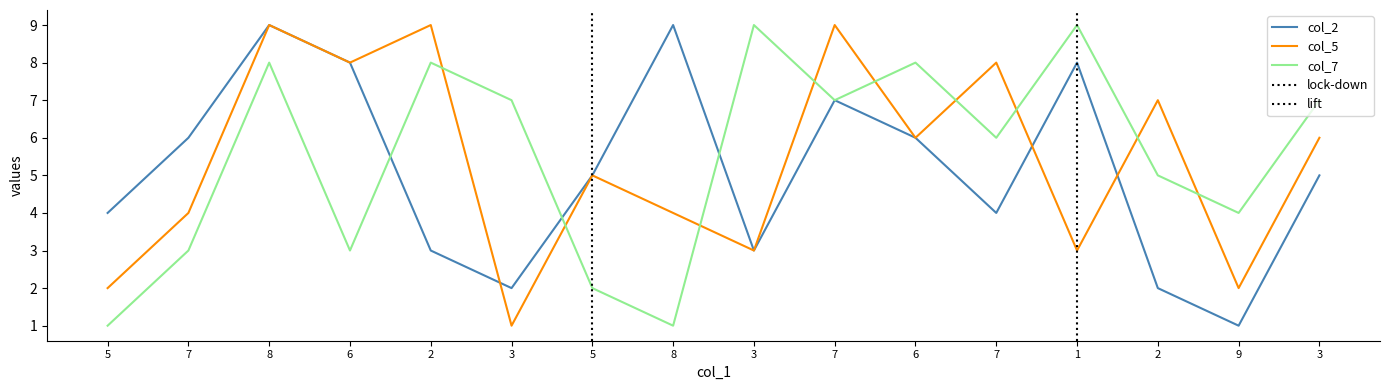

The value of col_5 at 5 is 7. True or false?

False